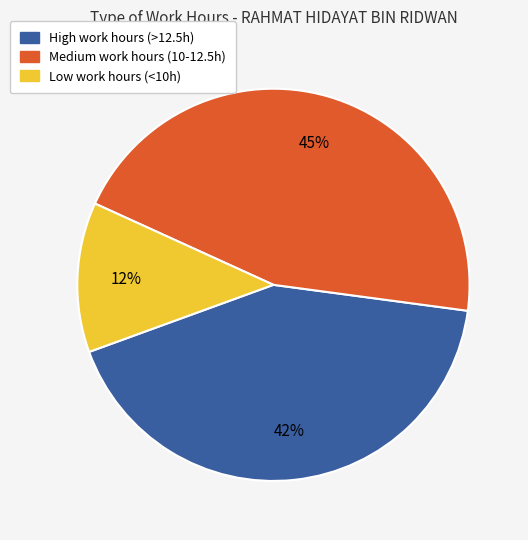

The Medium work hours (10-12.5h) slice represents 45% of the pie. True or false?

True